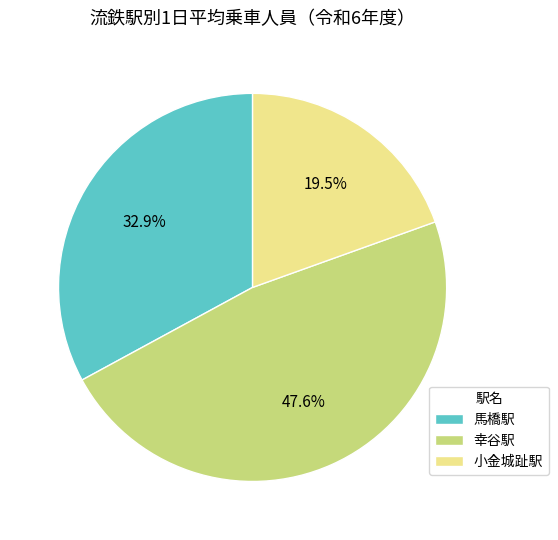

Is the sum of 小金城趾駅 and 馬橋駅 greater than half?

Yes